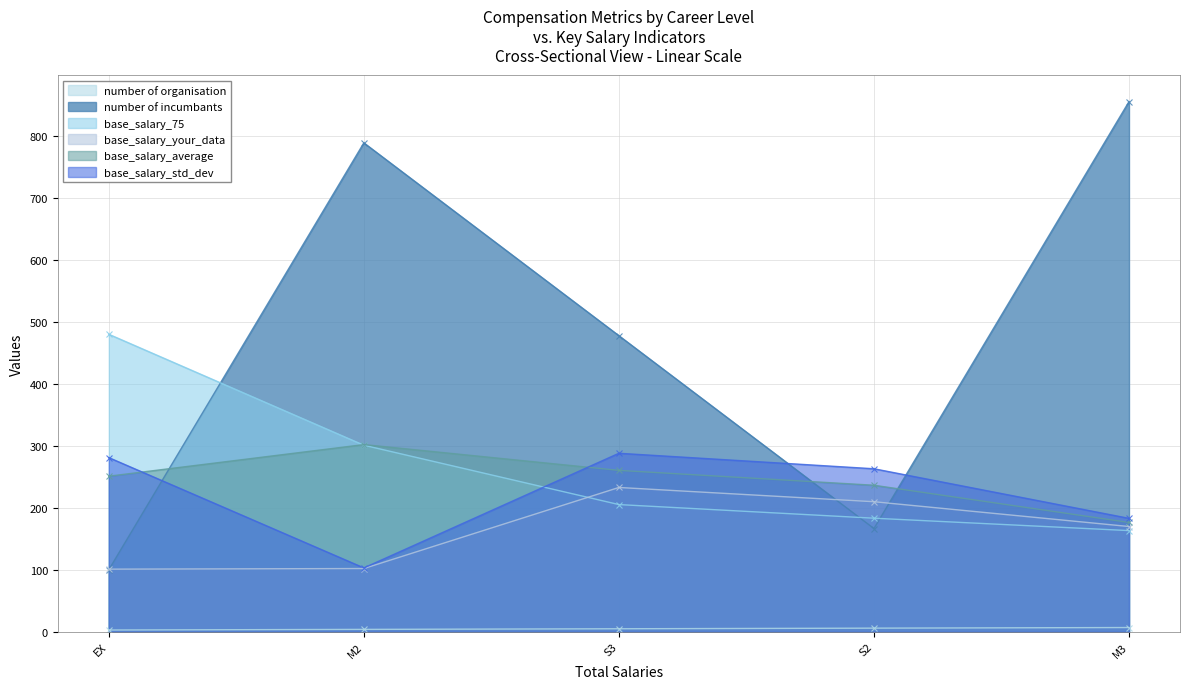

True or false: base_salary_75 and number of organisation intersect in this chart.

False